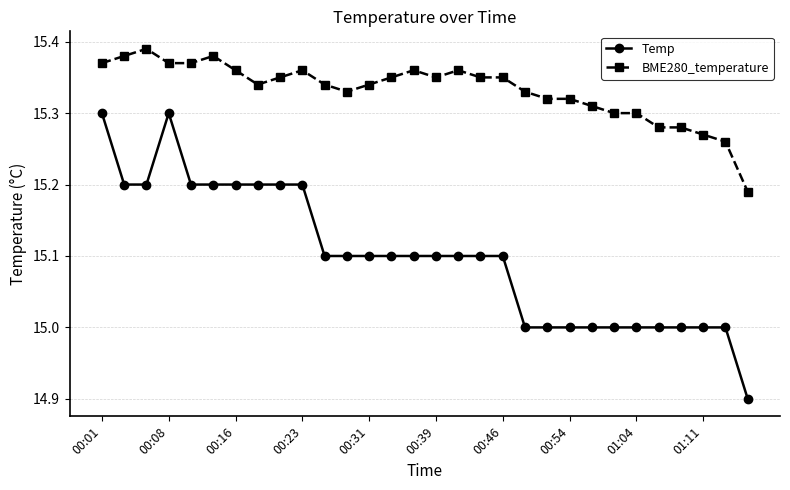

What are all the series names shown in the legend?

Temp, BME280_temperature